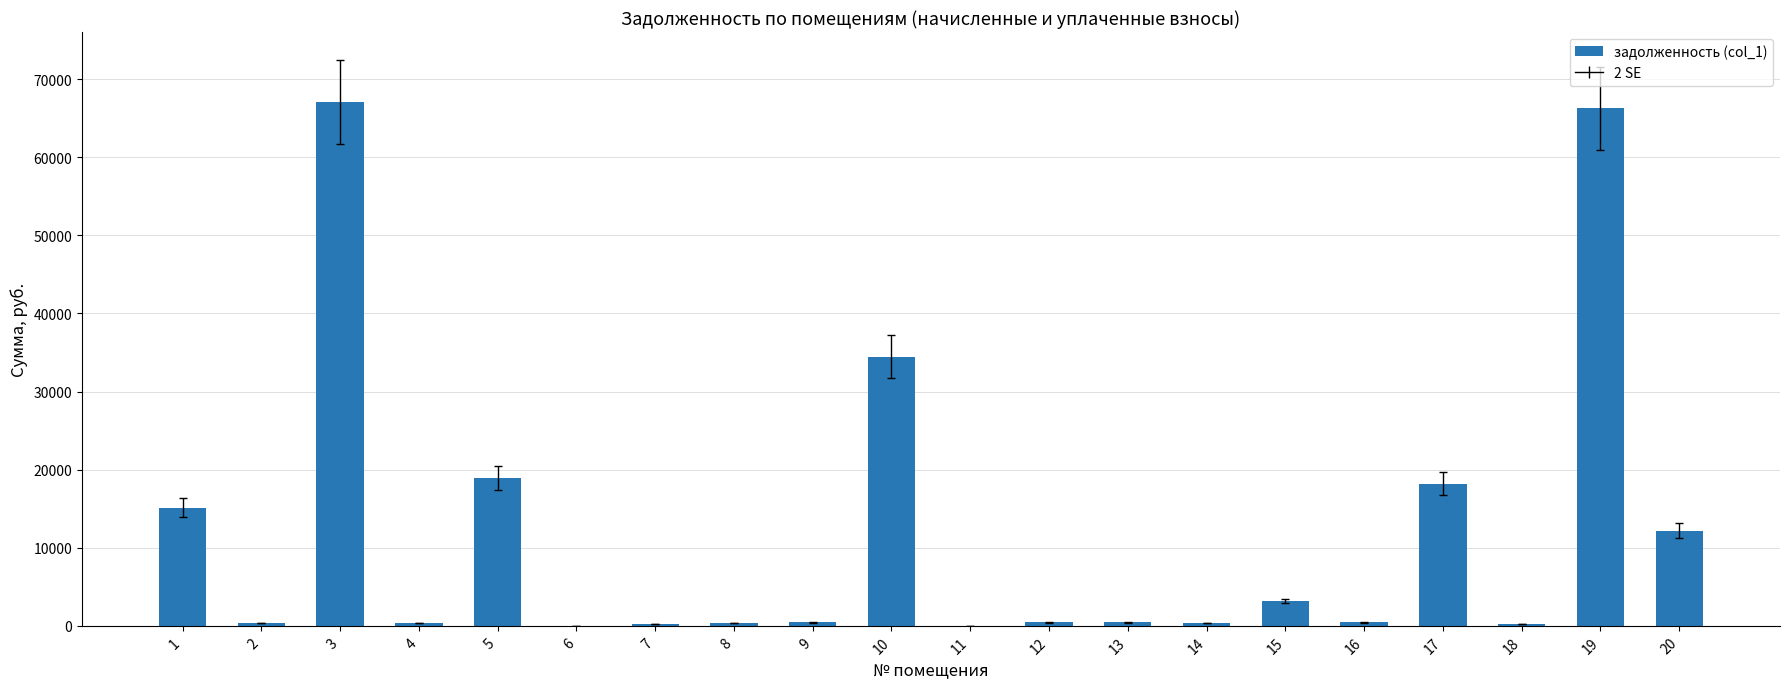

What is the change in value from 6 to 15?

+3155.3